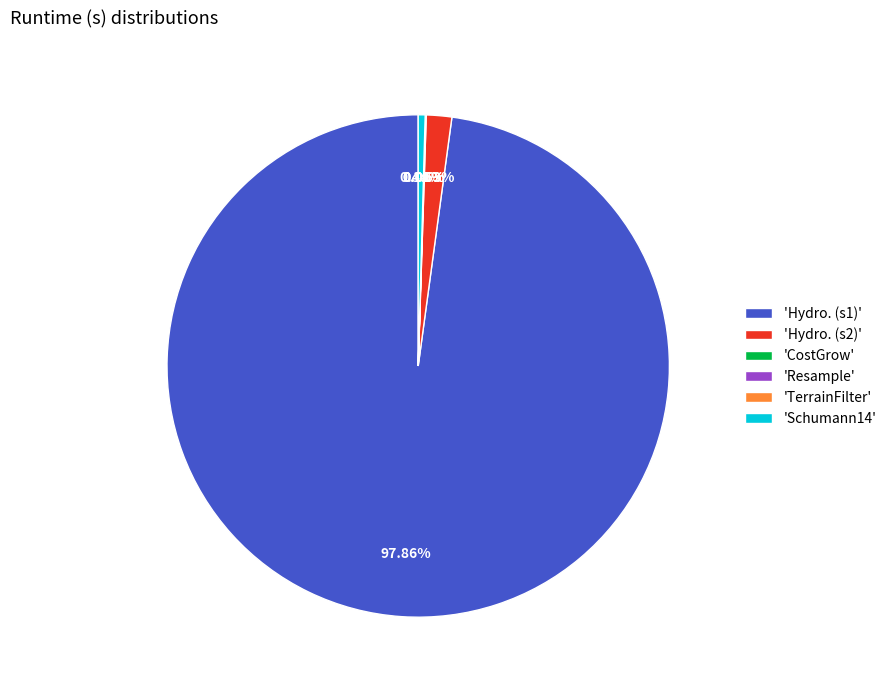

Does any single category account for the majority?

Yes